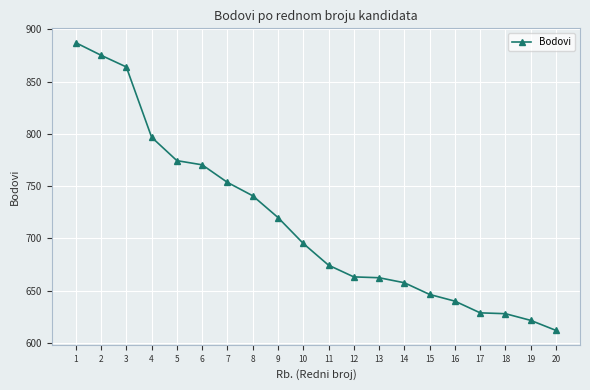

What is the approximate value at 14?

657.6